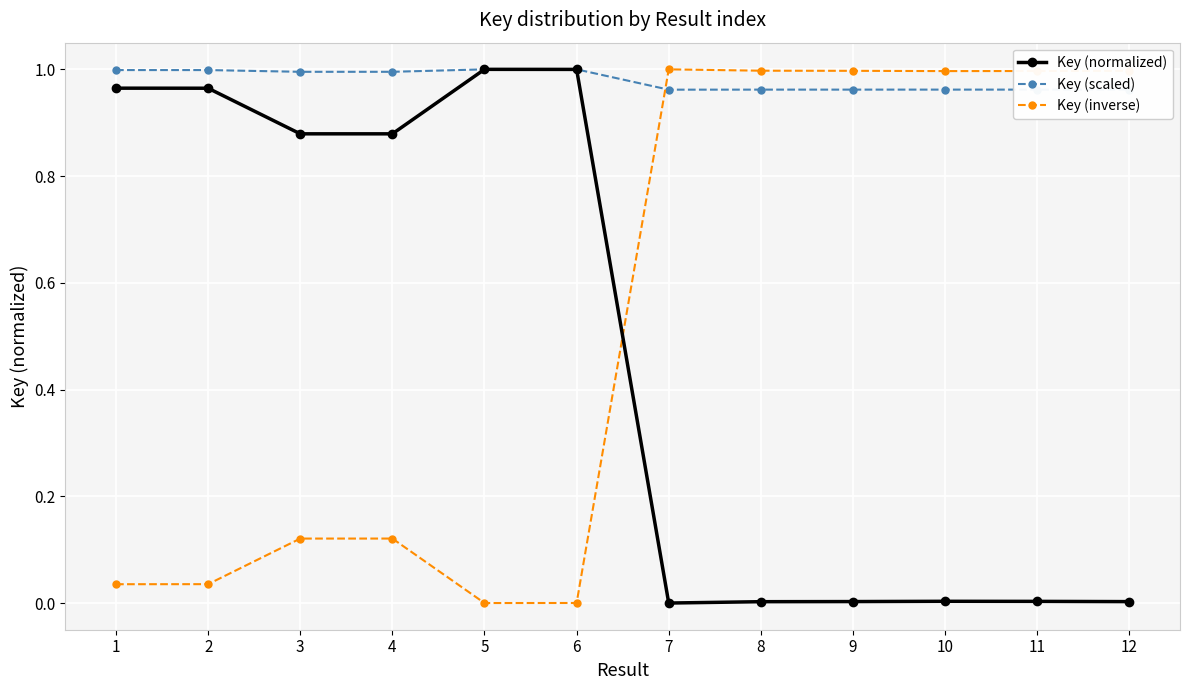

Which series has the largest total across all categories?

Key (scaled)